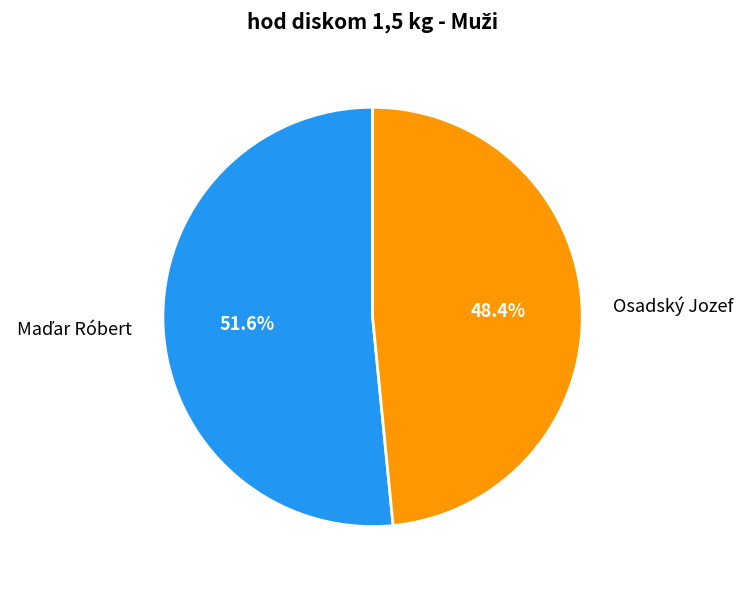

Is there a majority slice in this chart?

Yes